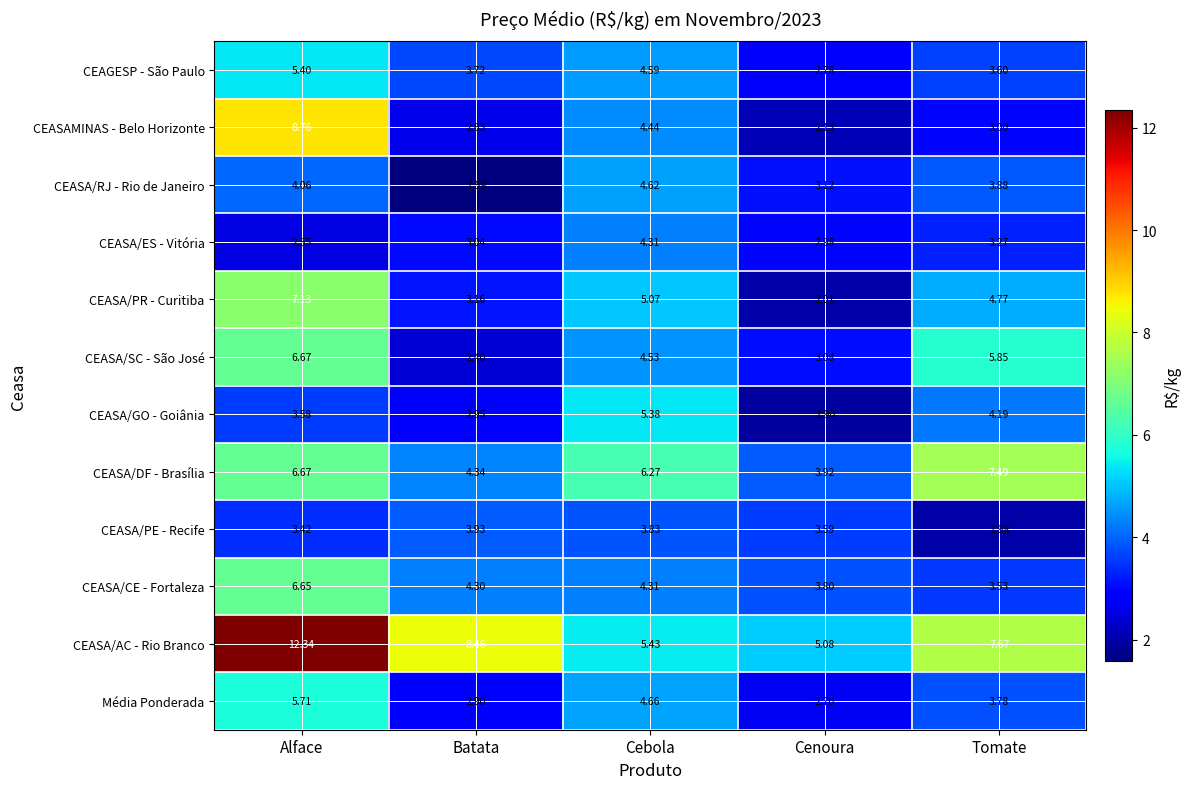

Which series has the widest spread of values?

CEASA/AC - Rio Branco